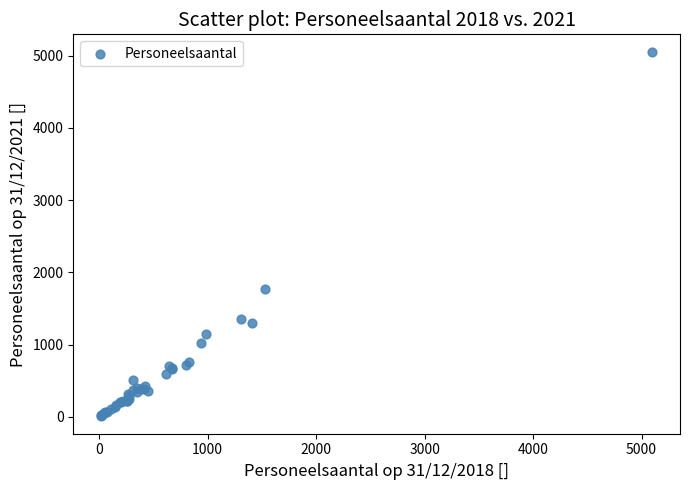

What Y value in the scatter plot is closest to 2530?

1764